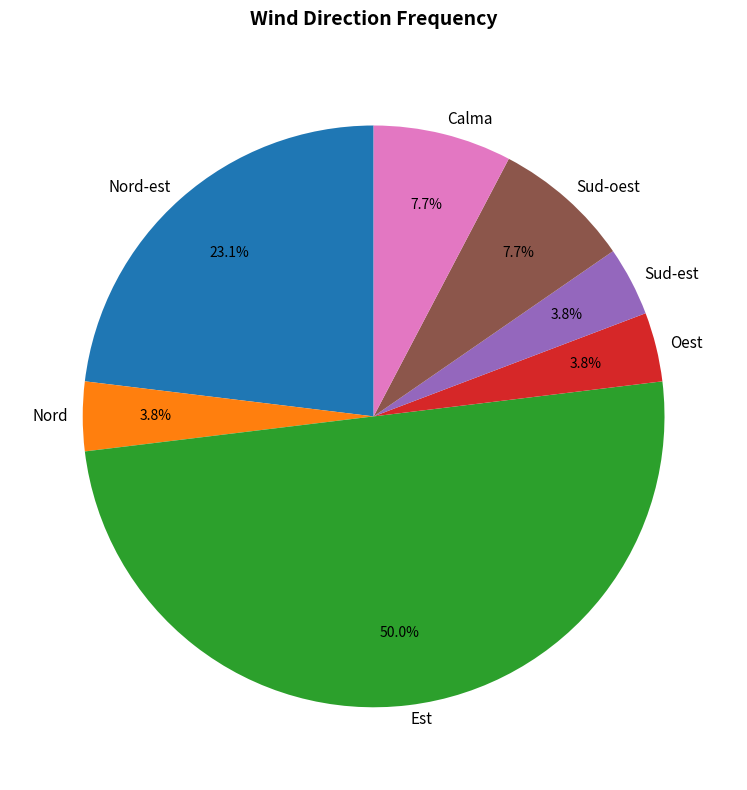

Is Oest the majority of the pie?

No